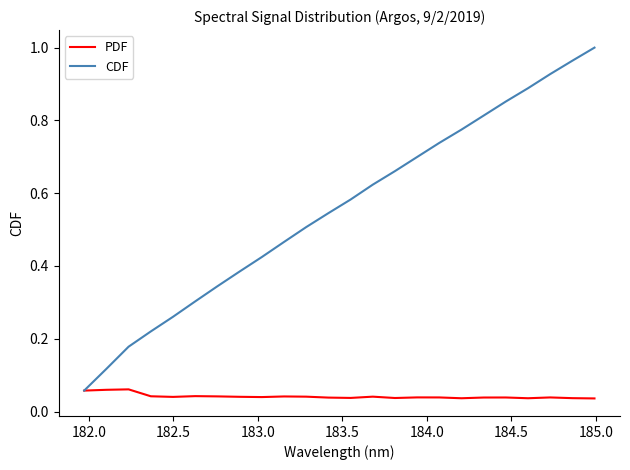

Rank the series by their average value, from lowest to highest.

PDF, CDF